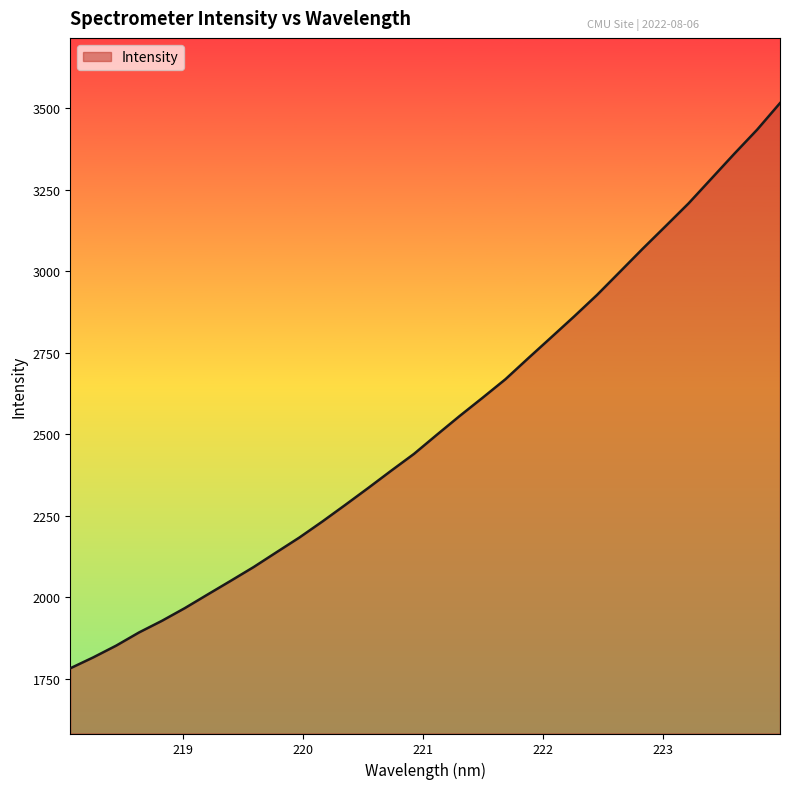

What is the maximum value shown in the chart?

3516.3